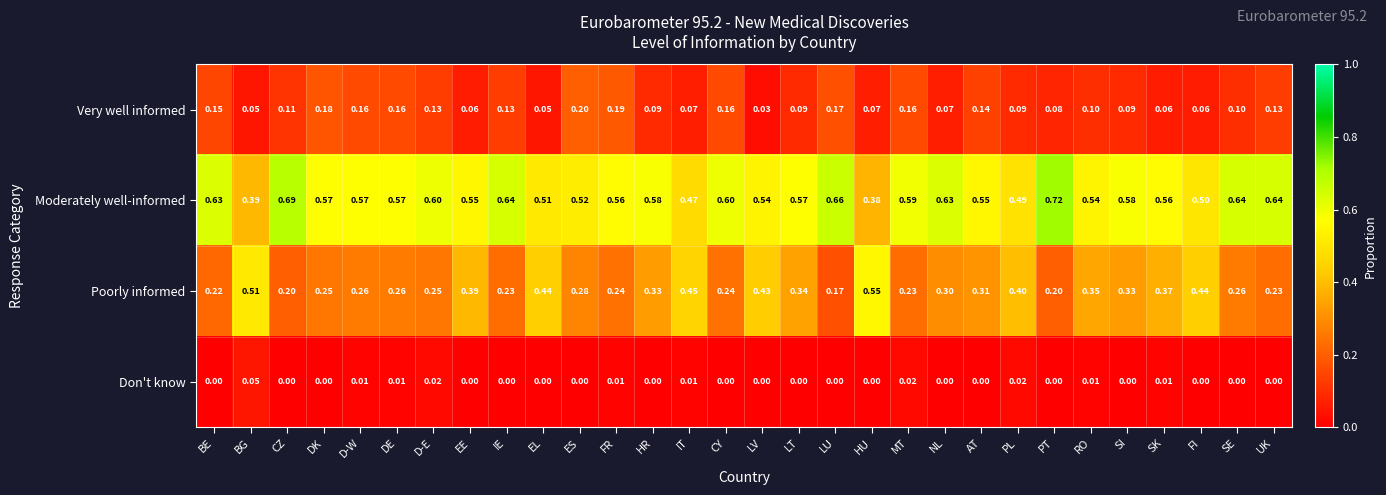

List the series in order of their peak value, lowest first.

Don't know, Very well informed, Poorly informed, Moderately well-informed